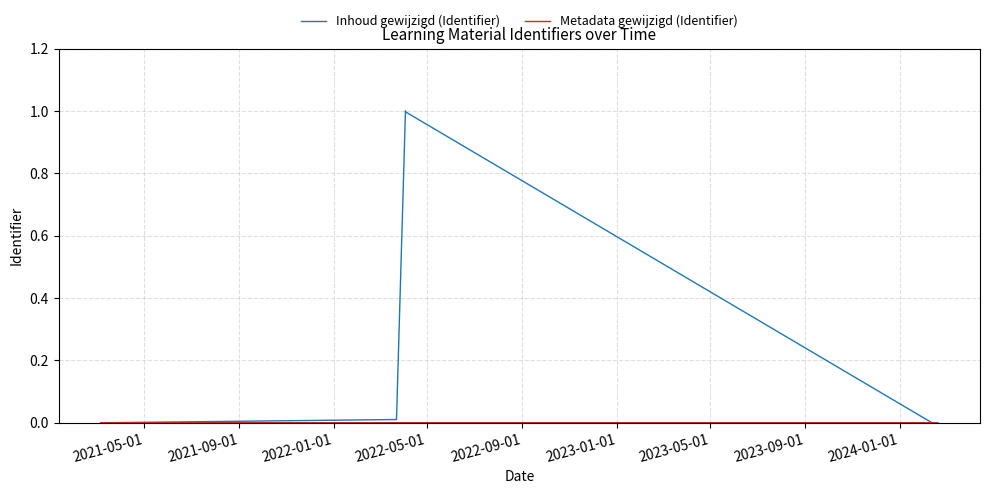

At 2023-01-01, list the series in order from largest to smallest.

Inhoud gewijzigd (Identifier), Metadata gewijzigd (Identifier)